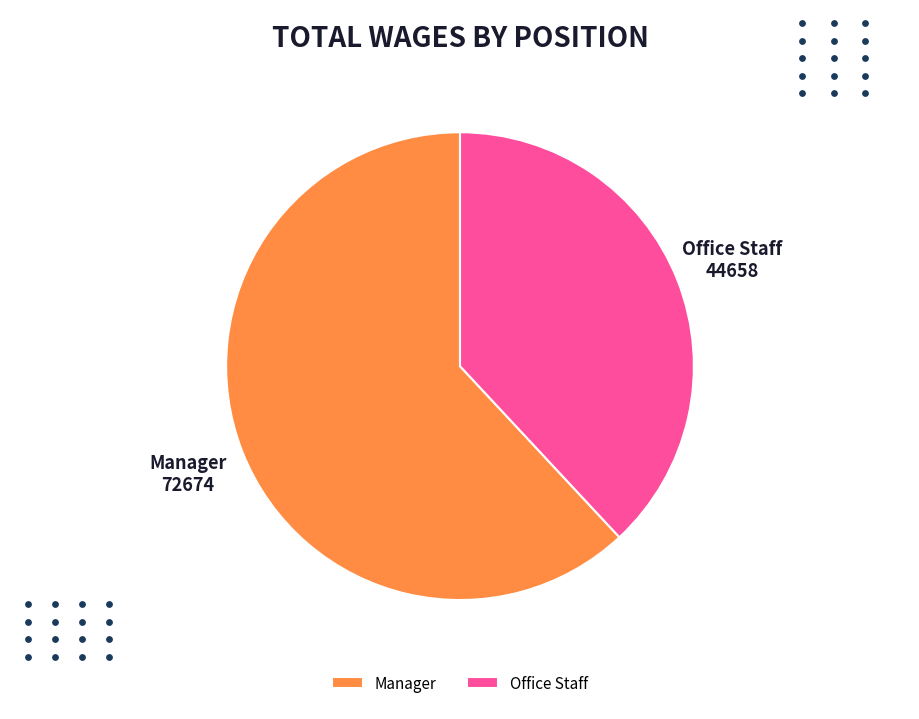

What percentage is the Office Staff slice, to the nearest percent?

38%